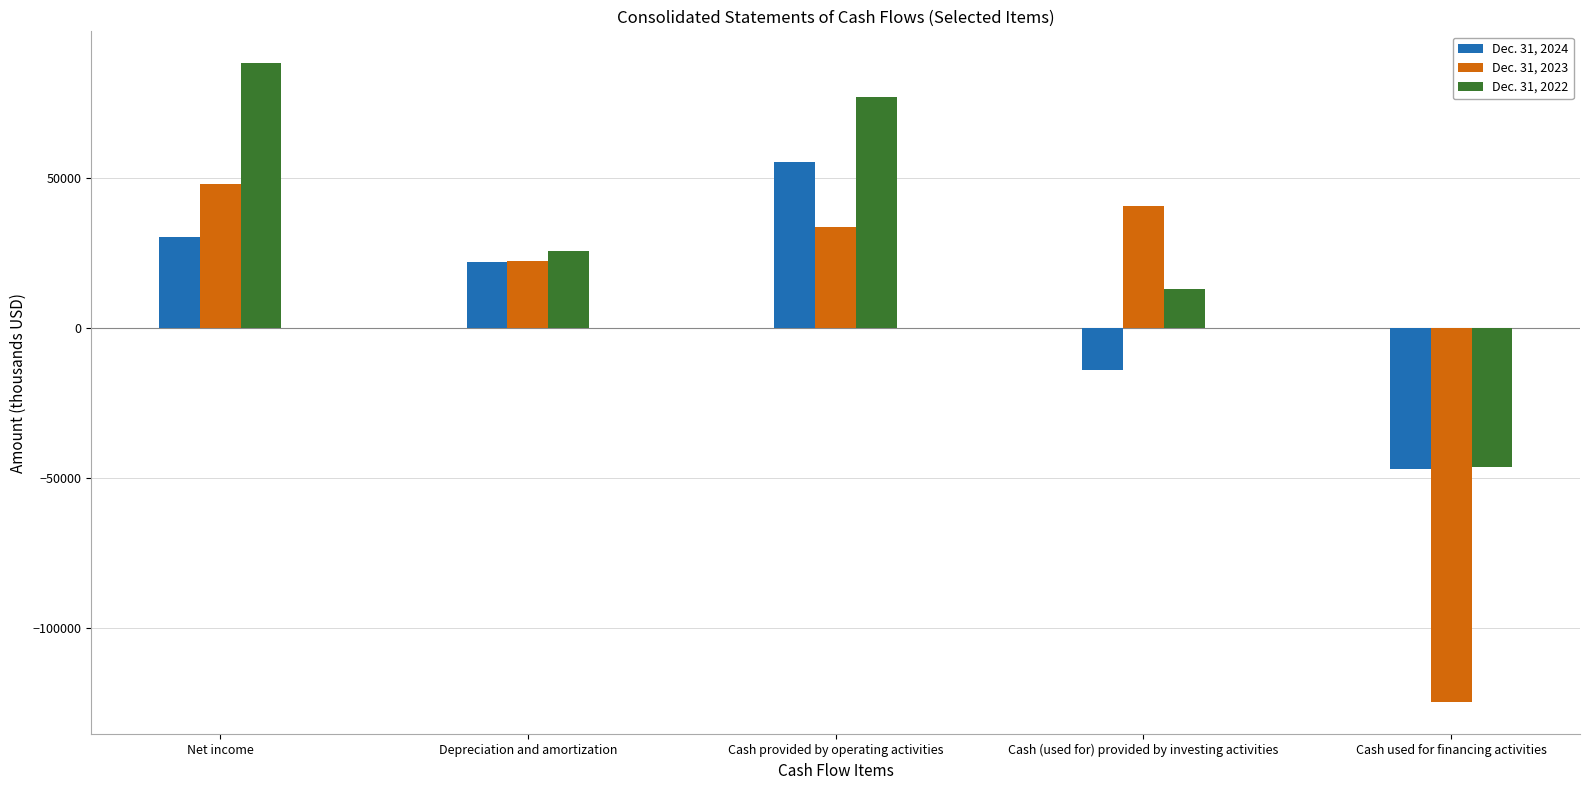

Reading right to left, list all the values displayed in this chart.

Dec. 31, 2024: -46861	-13789	55504	22063	30563
Dec. 31, 2023: -124756	40856	33901	22383	48215
Dec. 31, 2022: -46311	13209	77231	25789	88332